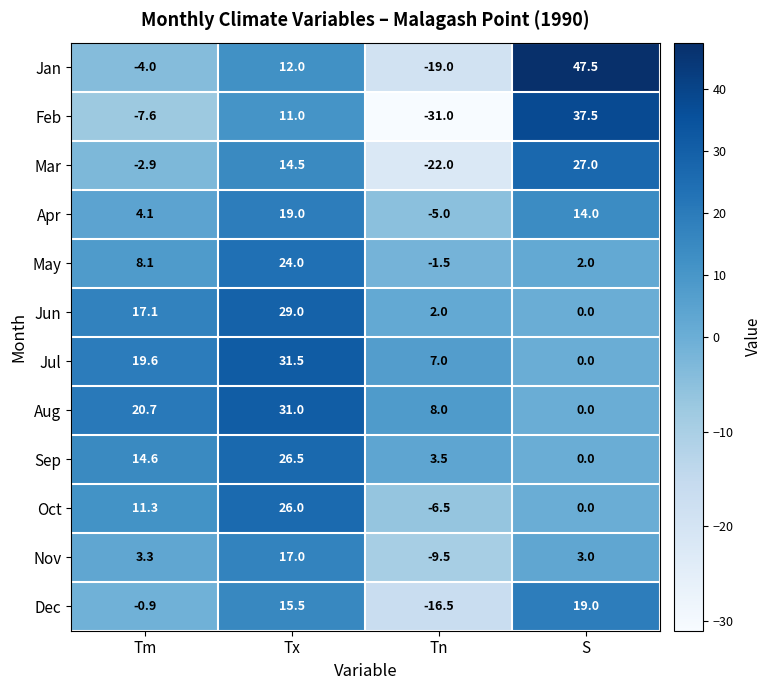

What is the difference between the second highest and second lowest values in the May series?

6.1